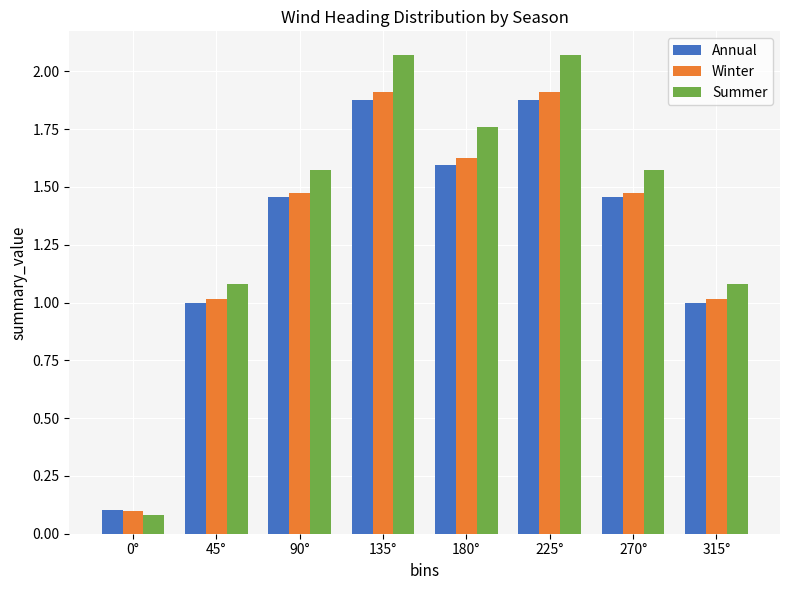

Which category has the lowest value in the Summer series?

0°